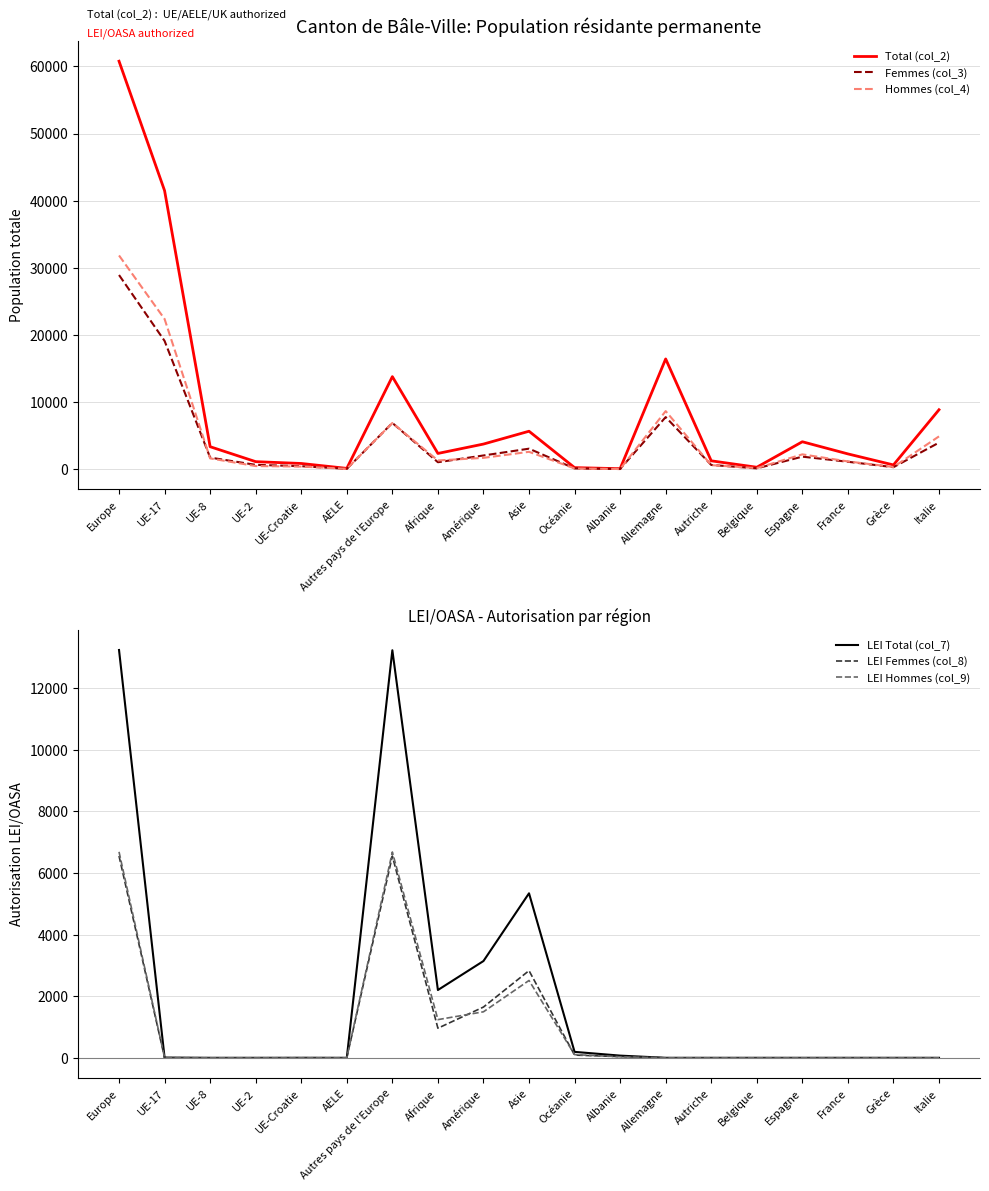

True or false: Total (col_2) has more than 2 points higher than both neighbors.

True